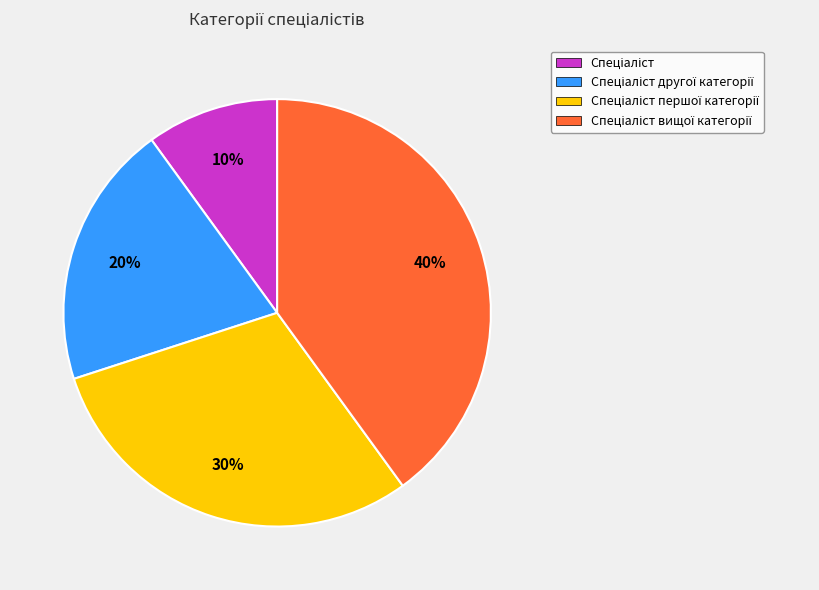

To the nearest percent, what is the difference between the largest and smallest slice percentages?

30%